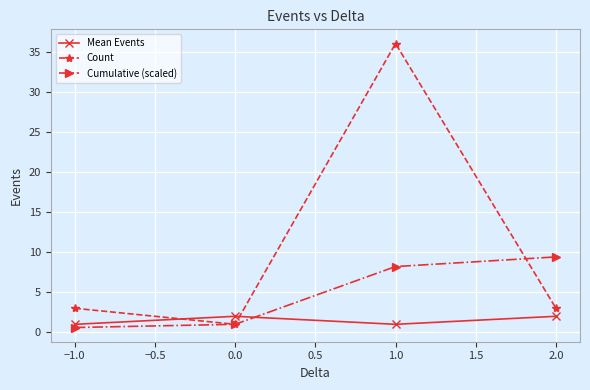

What position from the right is −1.0?

4